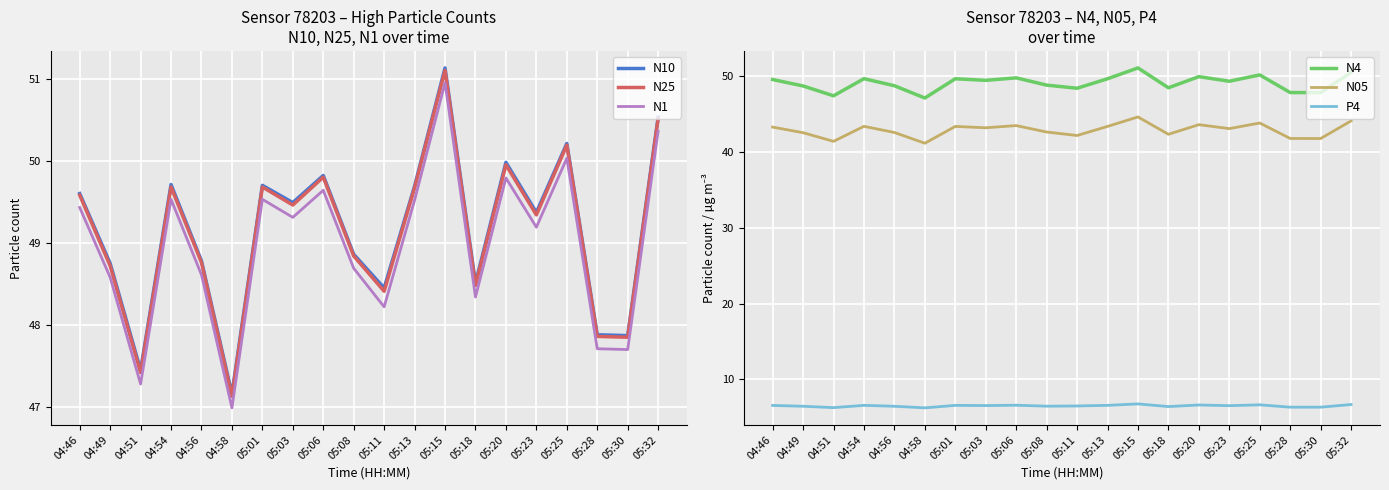

What is the label of the 17th point from the right?

04:54